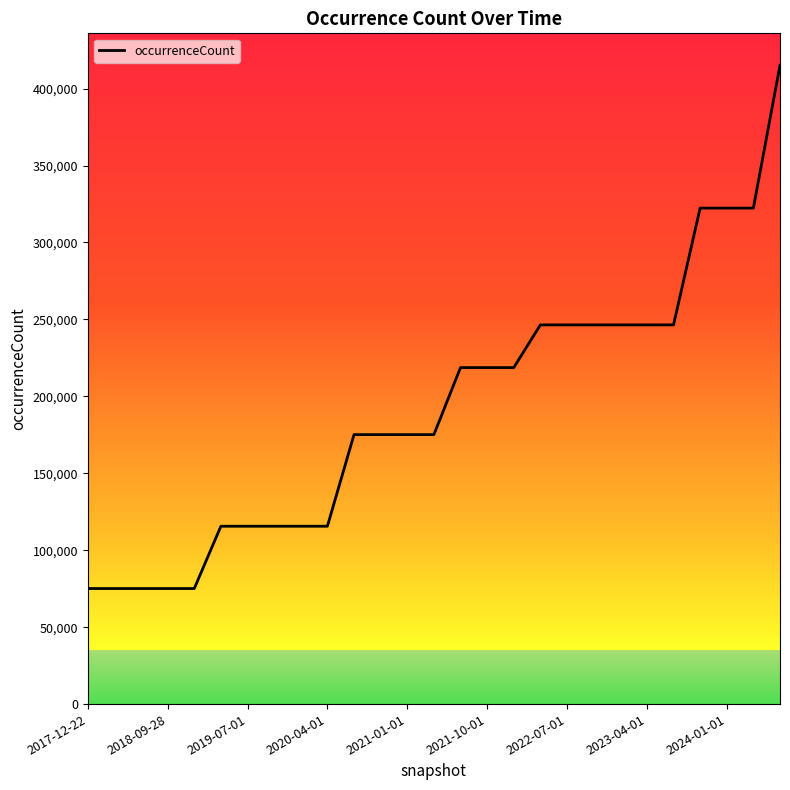

What is the maximum value shown in the chart?

415183